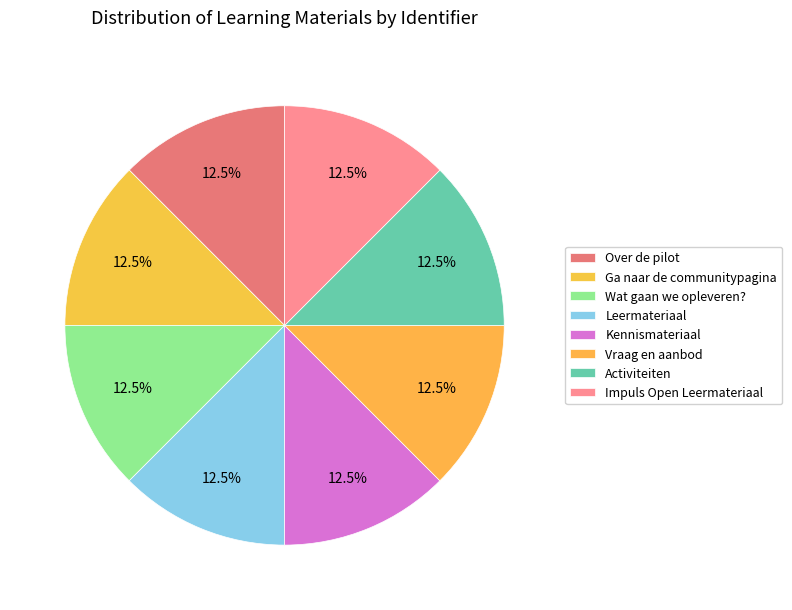

How many slices are in this pie chart?

8